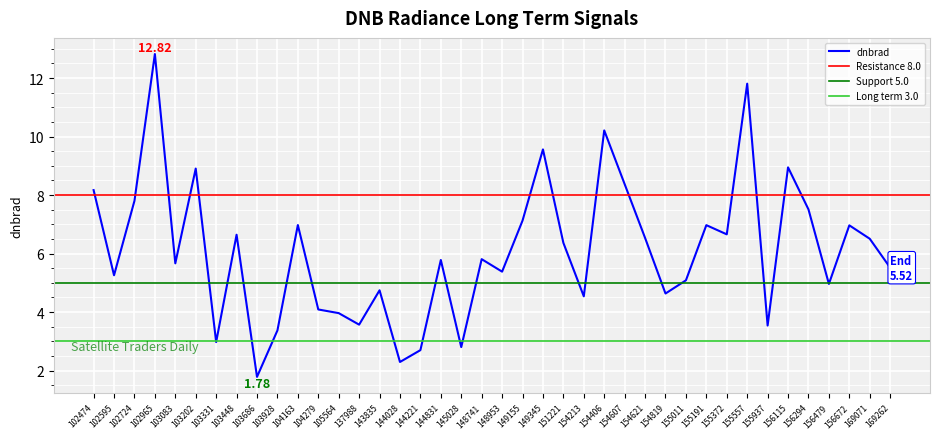

How many points are higher than both their immediate neighbors (excluding endpoints)?

13